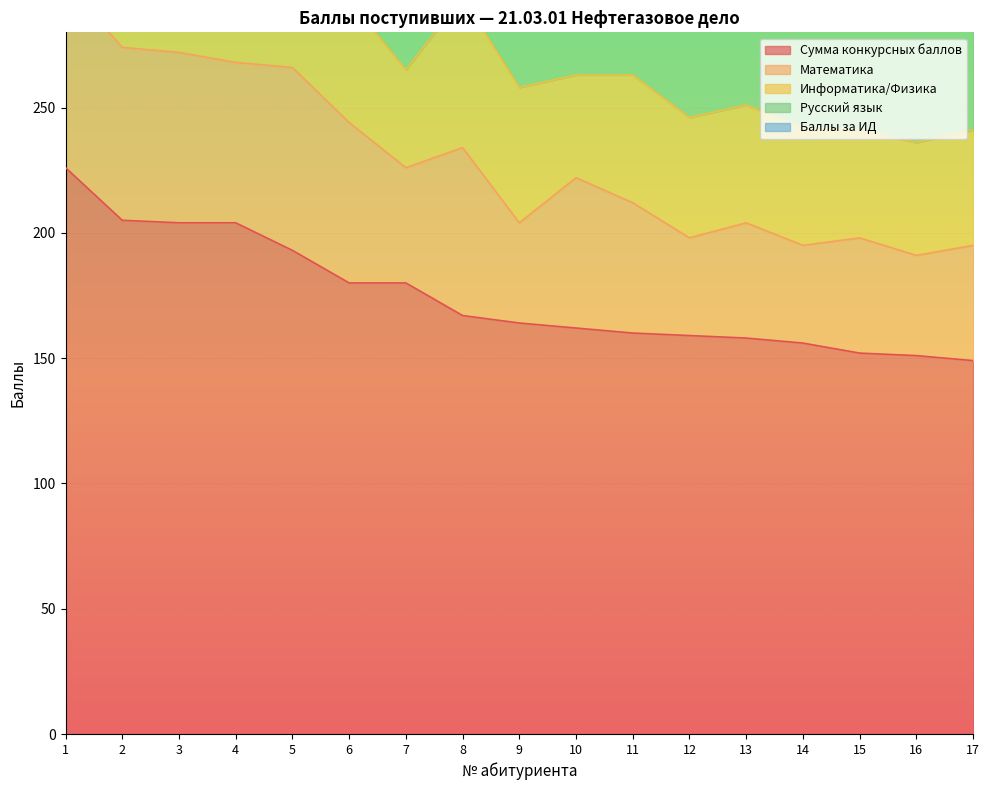

At how many categories does at least one series exceed 135?

17